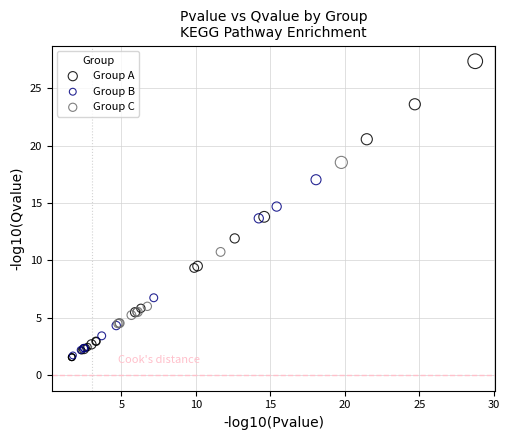

Which series has the widest spread of Y values?

Group A